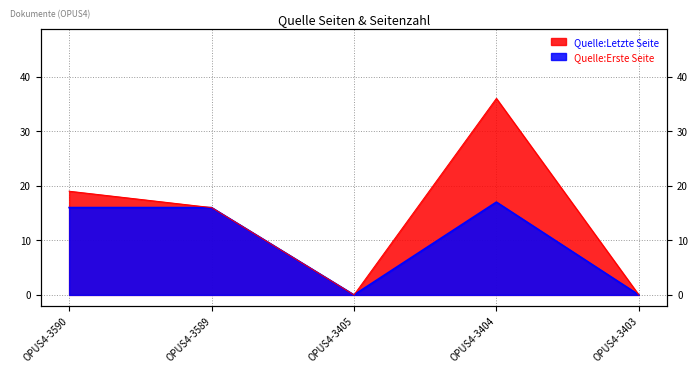

Which category has the lowest value in the Quelle:Letzte Seite series?

OPUS4-3405